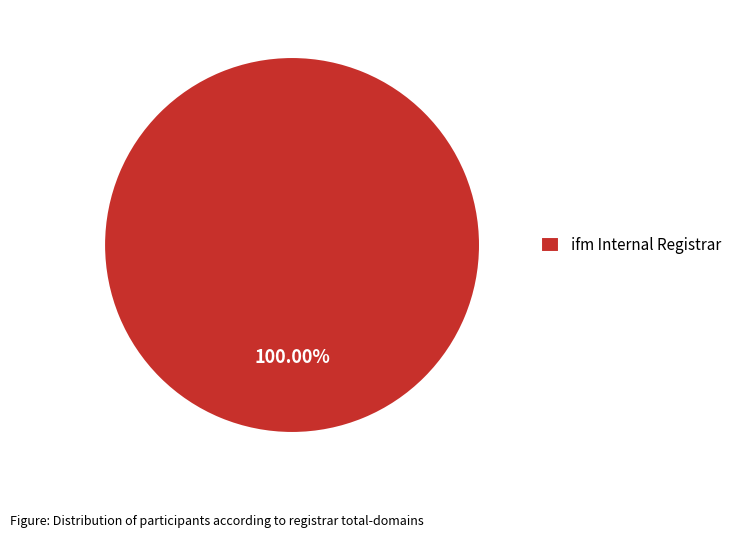

Which category accounts for the majority?

ifm Internal Registrar